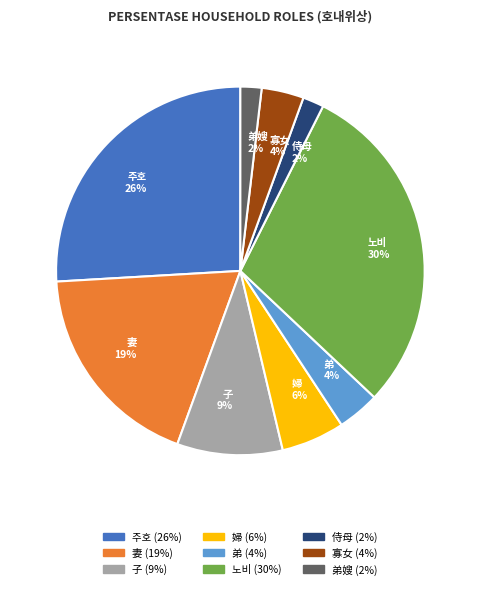

Which has a higher value, 婦 6% or 妻 19%?

妻 19%